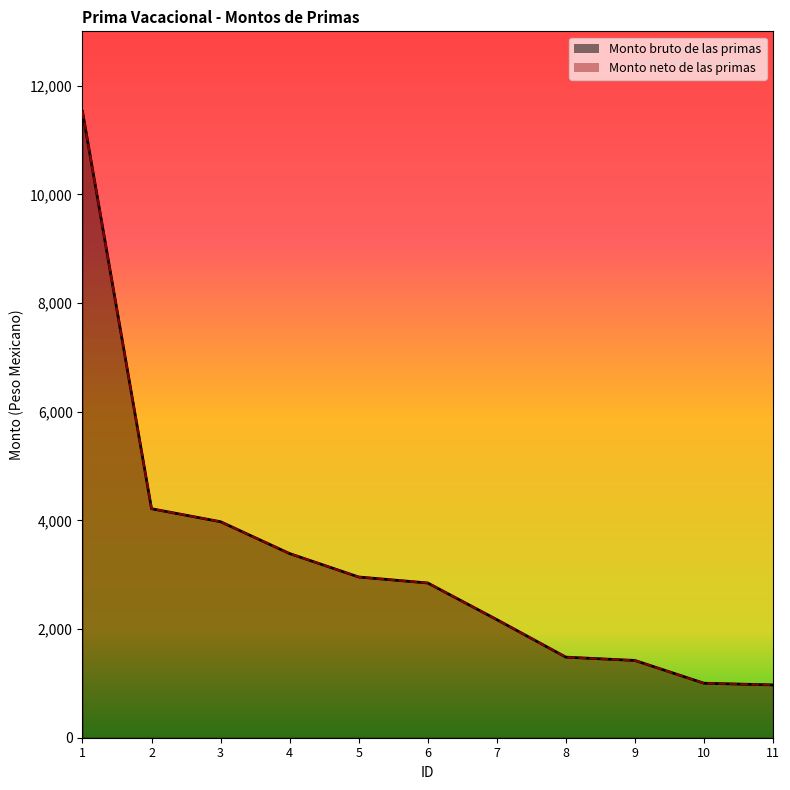

Reading right to left, extract all data points from this chart.

Monto bruto de las primas: 972	1003	1422	1483	2174	2848	2958	3389	3975	4214	11527
Monto neto de las primas: 972	1003	1422	1483	2174	2848	2958	3389	3975	4214	11527